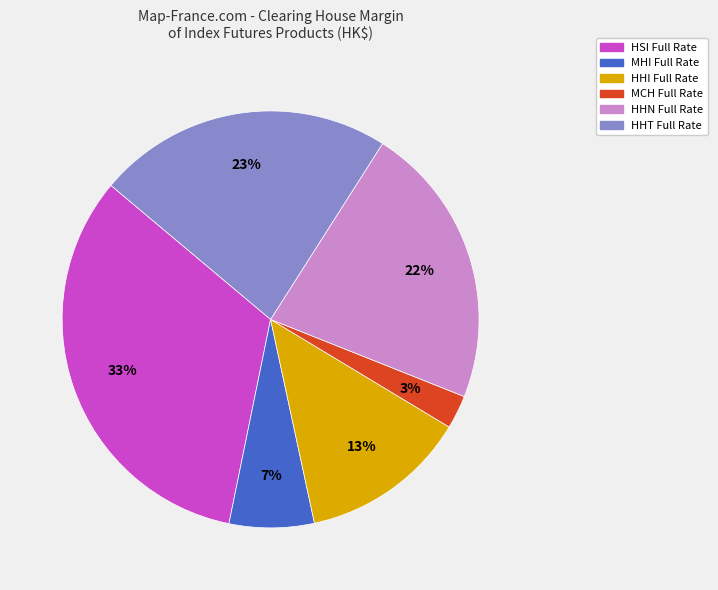

Is the sum of HHN Full Rate and MCH Full Rate greater than half?

No